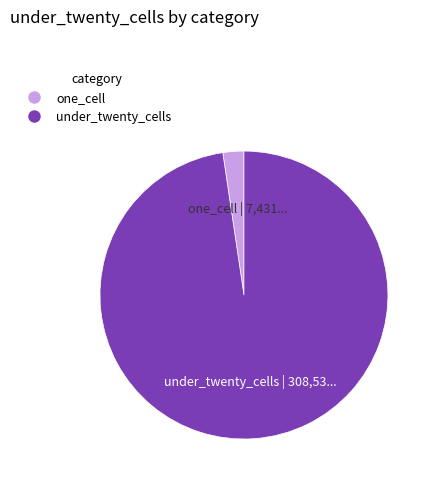

Does any single category account for the majority?

Yes